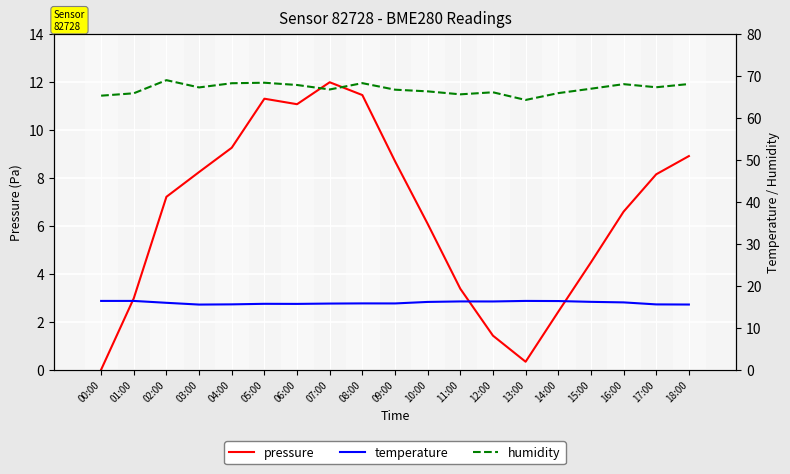

At which category does the chart reach its peak across all series?

02:00